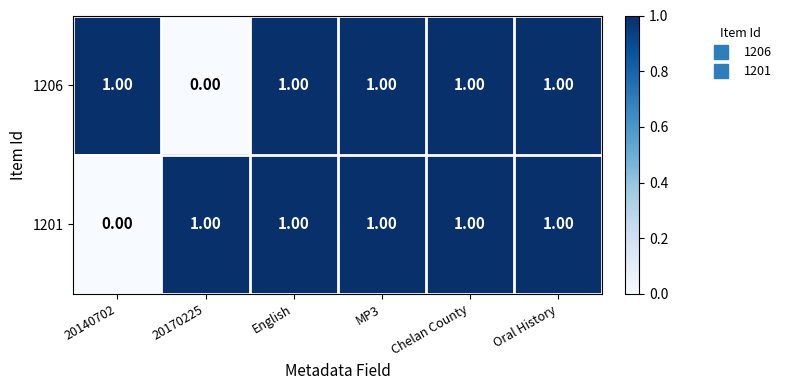

At how many categories does at least one series exceed 0?

6